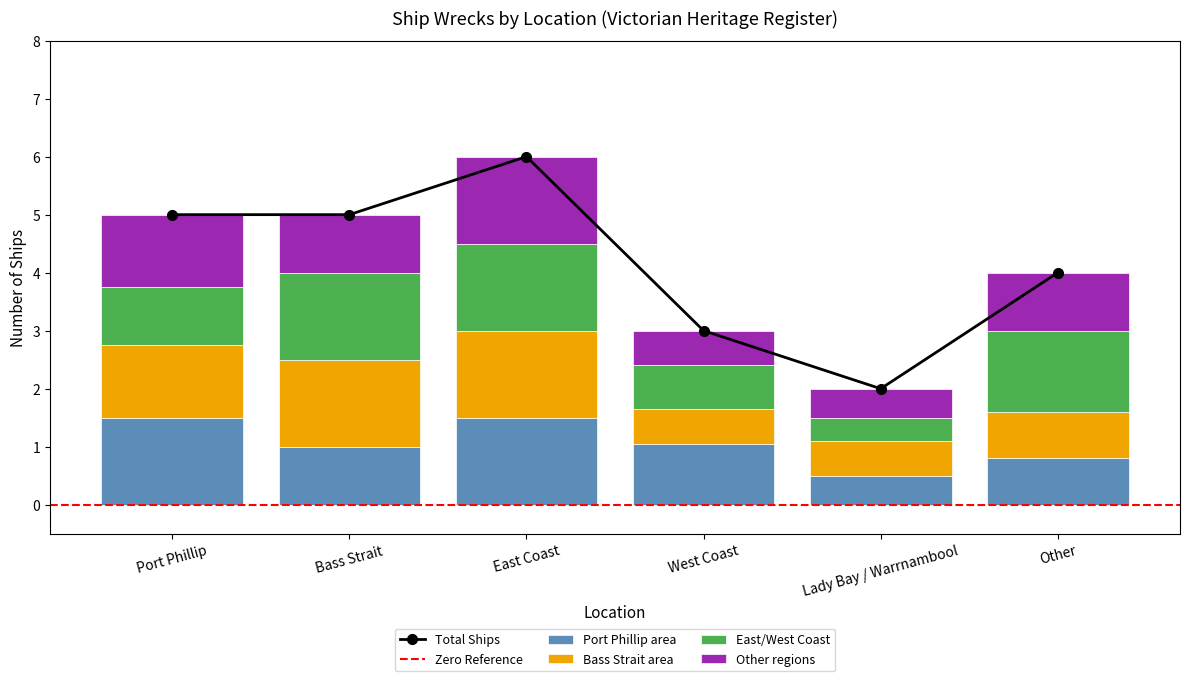

The value at Bass Strait is 5. True or false?

True